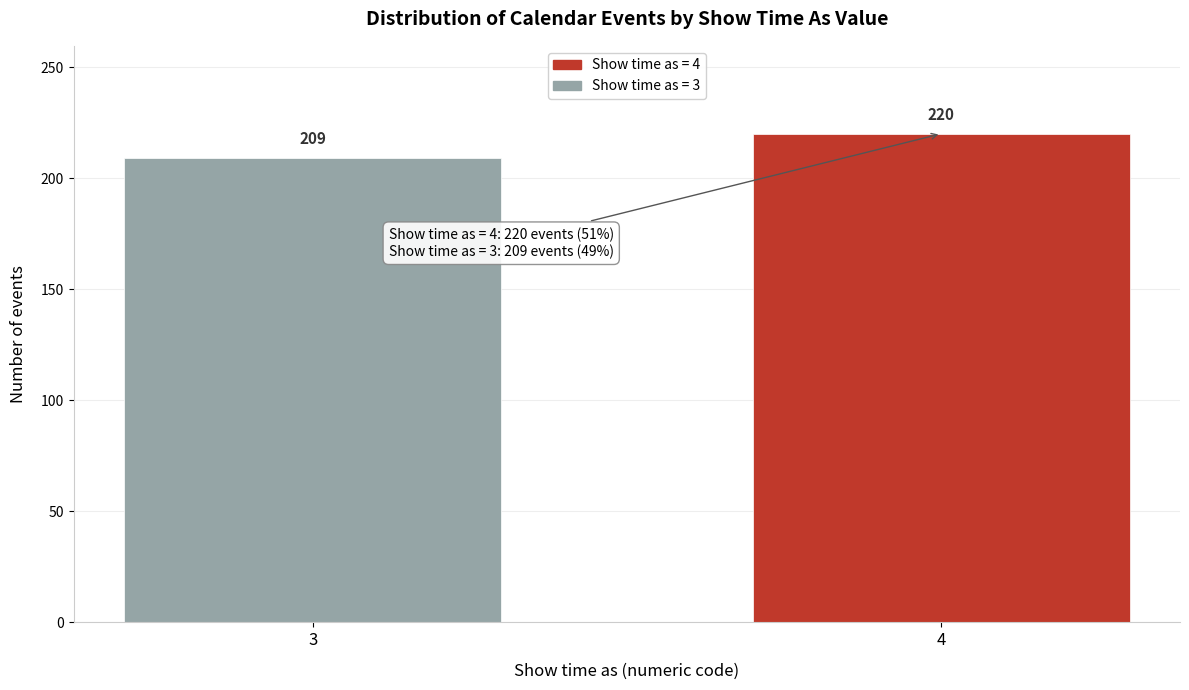

Reading left to right, transcribe all the data shown in this chart.

3=209	4=220